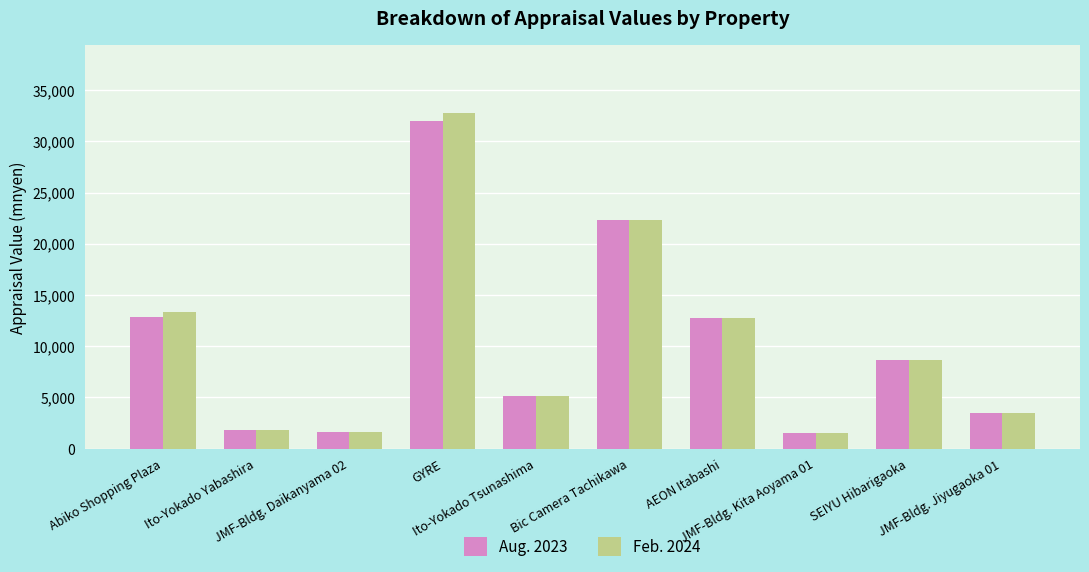

Where is Aug. 2023 nearest to the value 16785?

Abiko Shopping Plaza